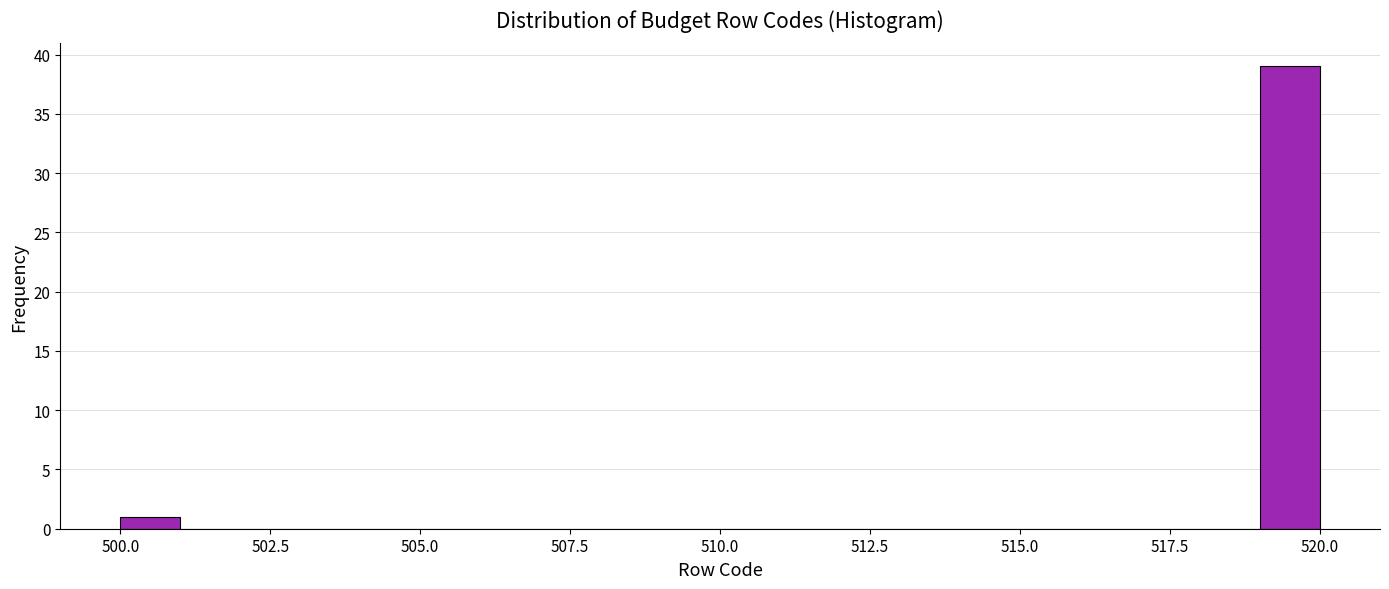

Around what value on the x-axis is the tallest bar? Give the approximate position of its centre, as read against the axis.

519.5